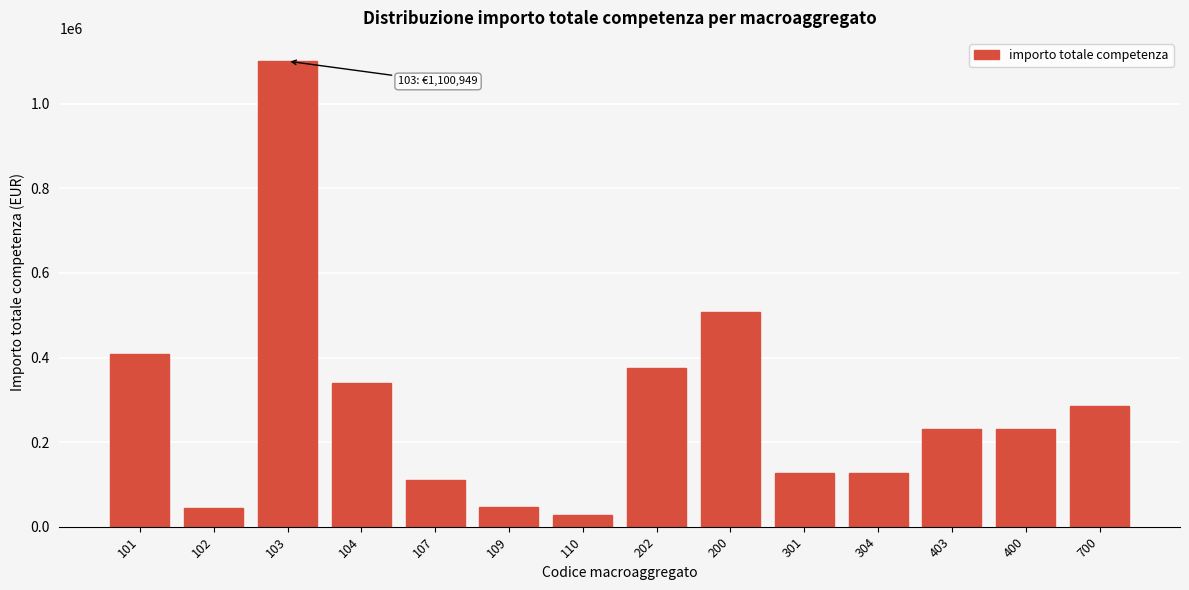

The value at 104 is 339165.4. True or false?

True